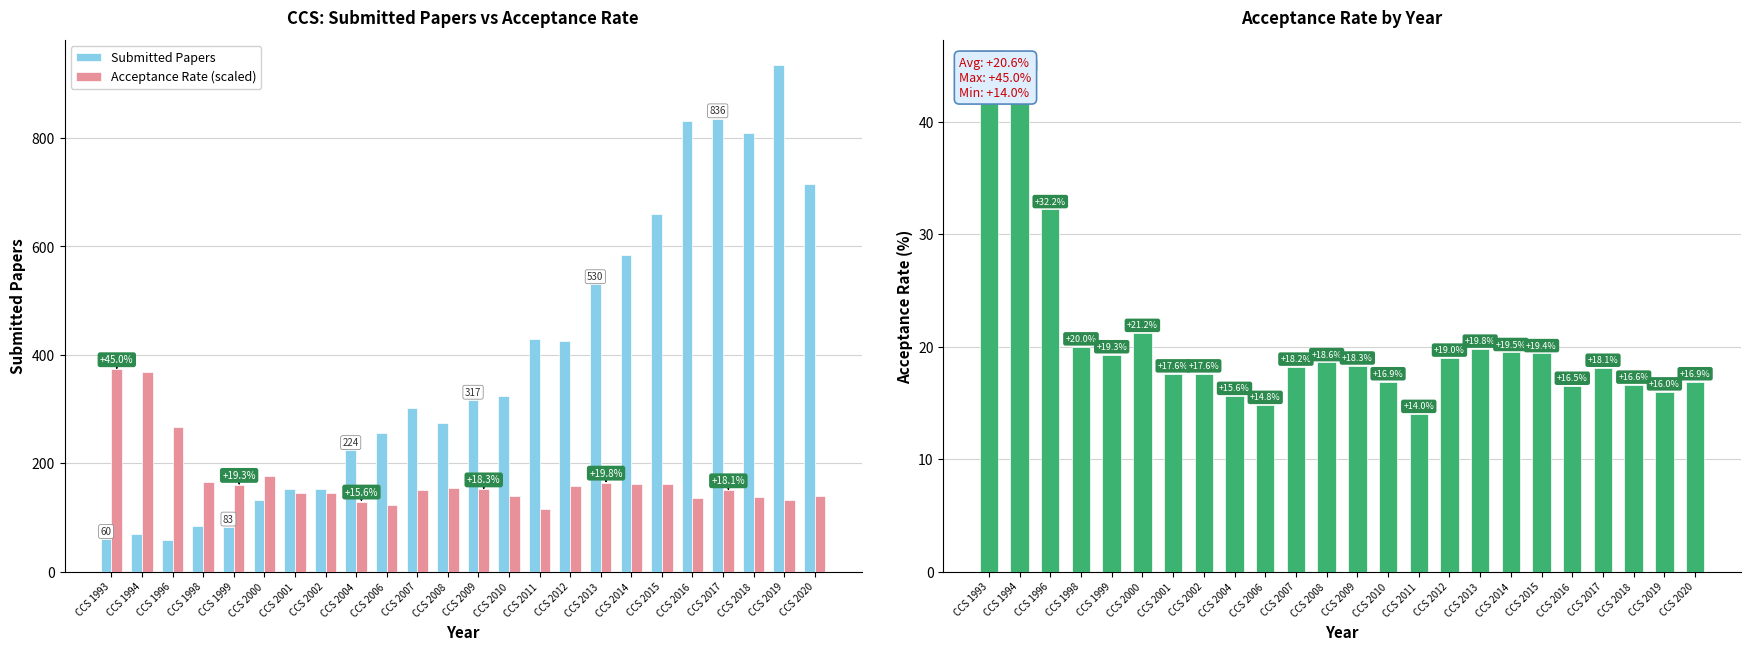

Reading right to left, what are all the values shown in this chart?

Submitted Papers: 715.0	934.0	809.0	836.0	831.0	660.0	585.0	530.0	426.0	429.0	325.0	317.0	274.0	302.0	256.0	224.0	153.0	153.0	132.0	83.0	85.0	59.0	70.0	60.0
Acceptance Rate (scaled): 140.3	132.8	137.8	150.3	137.0	161.1	161.9	164.4	157.7	116.2	140.3	151.9	154.4	151.1	122.9	129.5	146.1	146.1	176.0	160.2	166.0	267.3	367.8	373.6
Acceptance Rate: 16.9	16.0	16.6	18.1	16.5	19.4	19.5	19.8	19.0	14.0	16.9	18.3	18.6	18.2	14.8	15.6	17.6	17.6	21.2	19.3	20.0	32.2	44.3	45.0